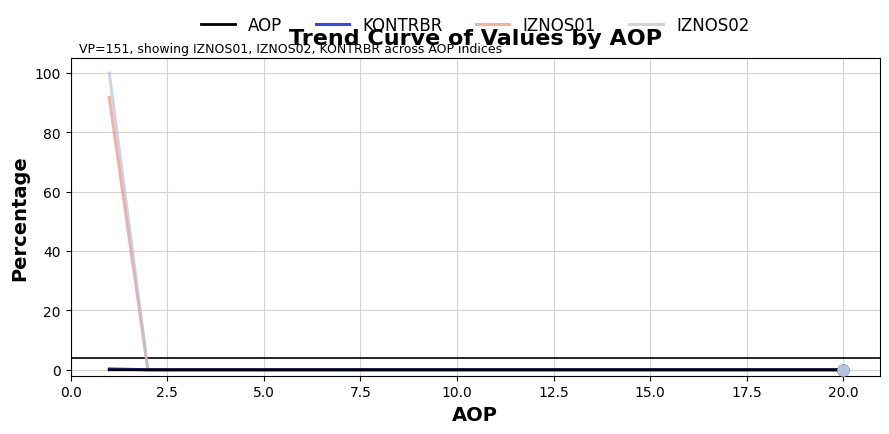

Which series has the largest range (max minus min)?

IZNOS02